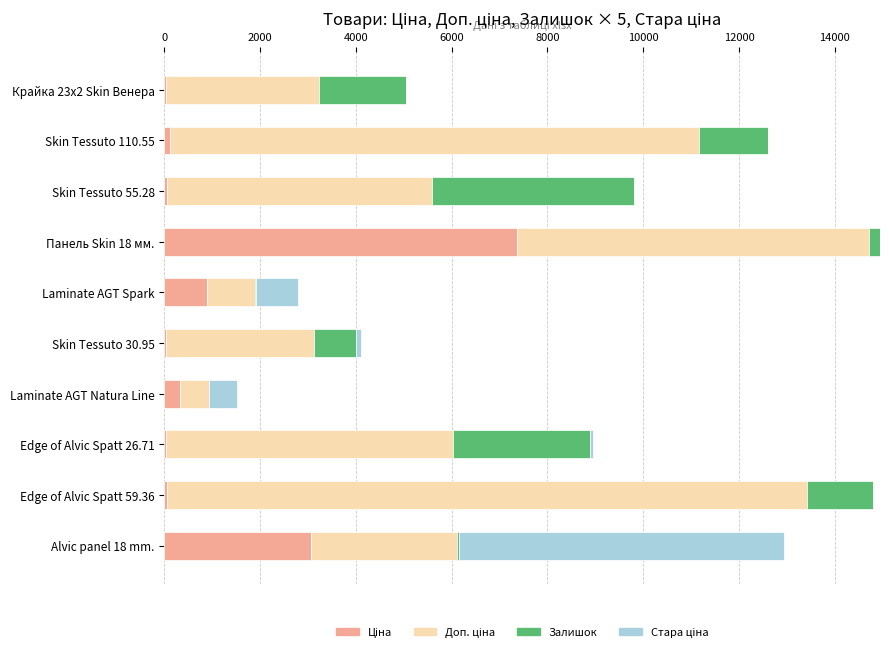

How many data points does each series have?

10